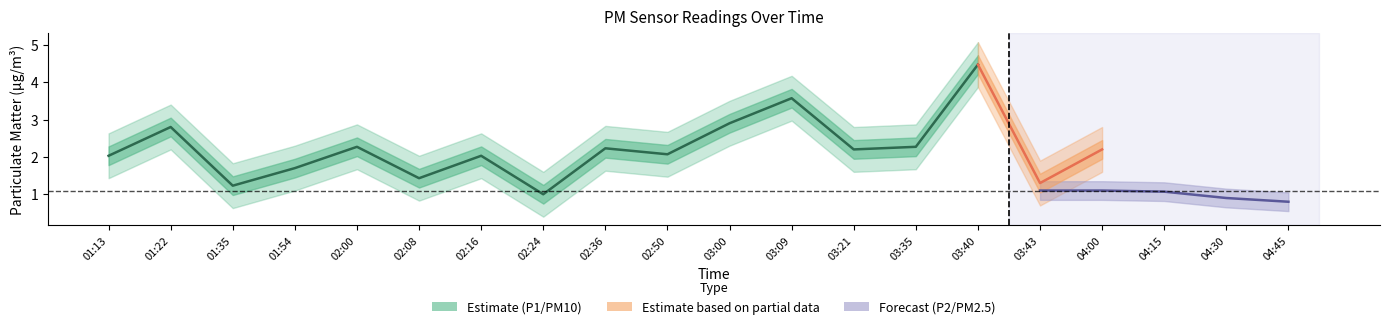

What is the label of the 16th point from the left?

03:43